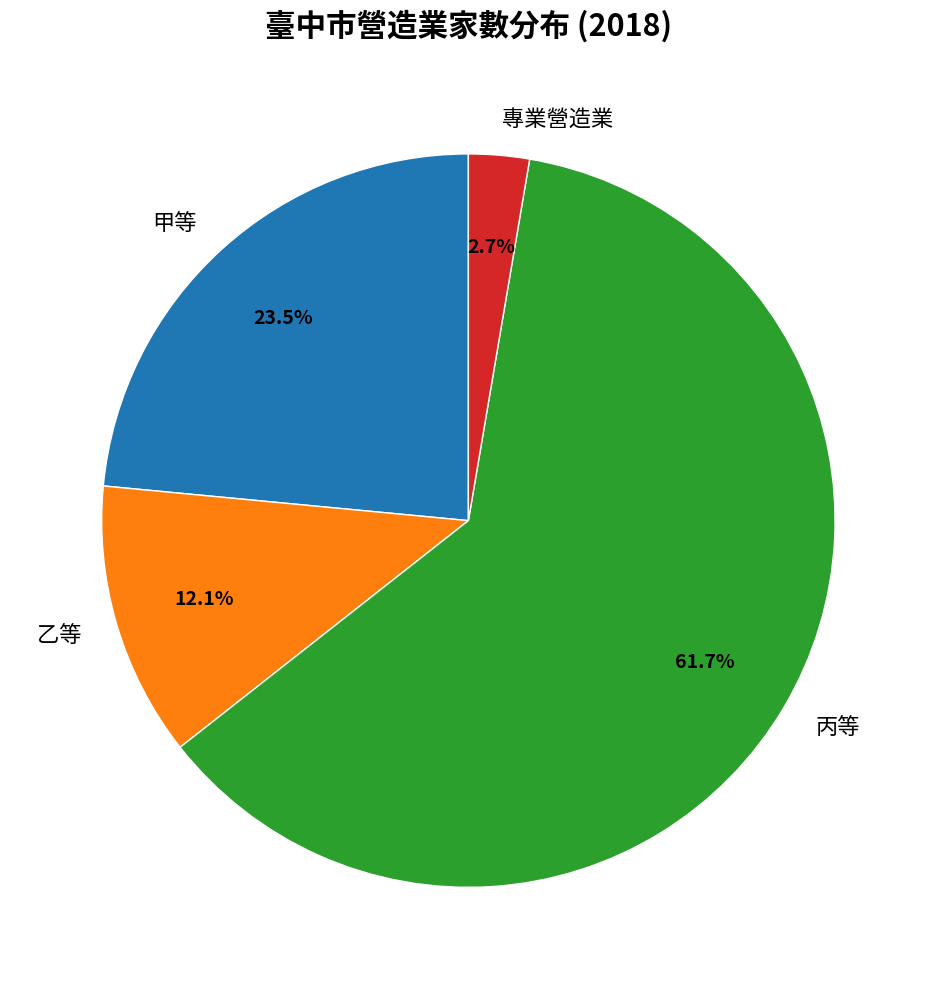

What percentage is NOT represented by 專業營造業?

97.3%